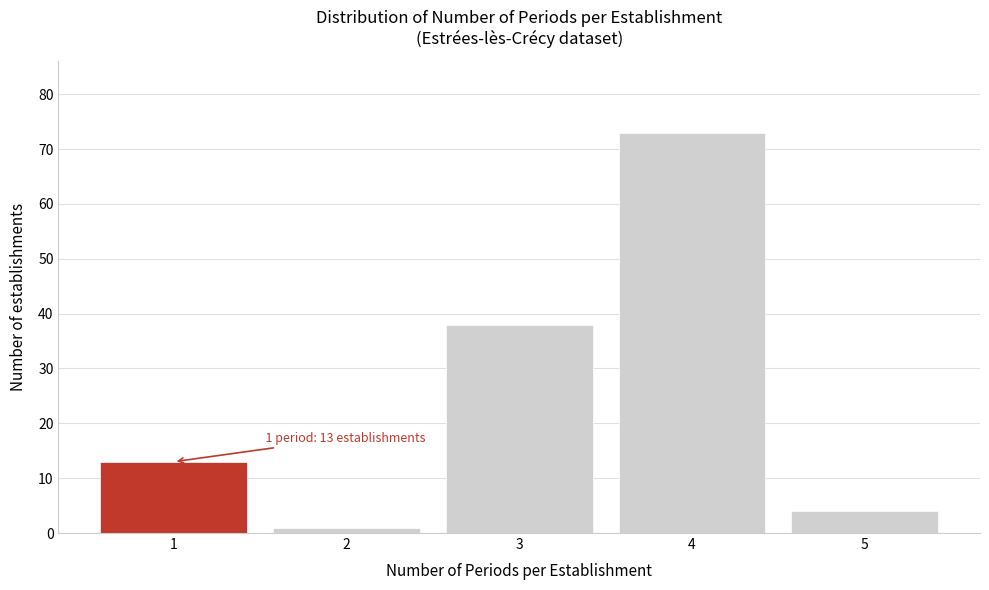

Reading left to right, transcribe all the data shown in this chart.

1=13	2=1	3=38	4=73	5=4